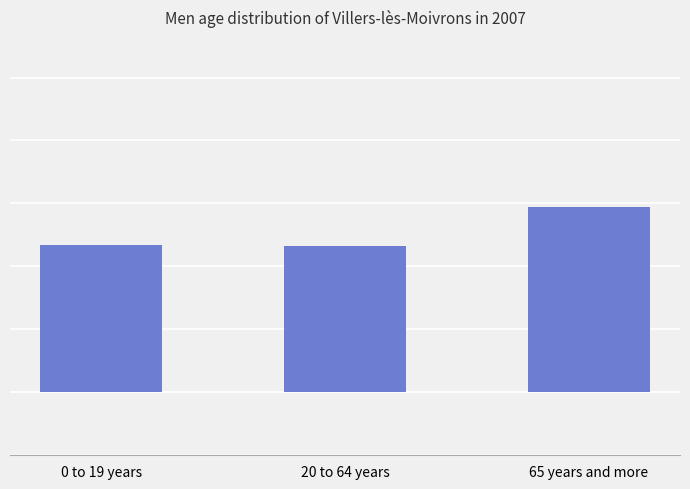

Which category has the lowest value across all series?

20 to 64 years